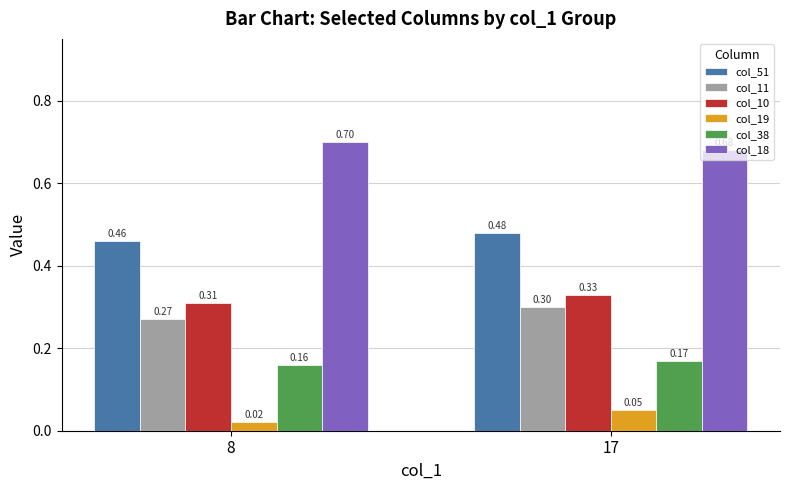

What is the average value of the col_10 series?

0.3